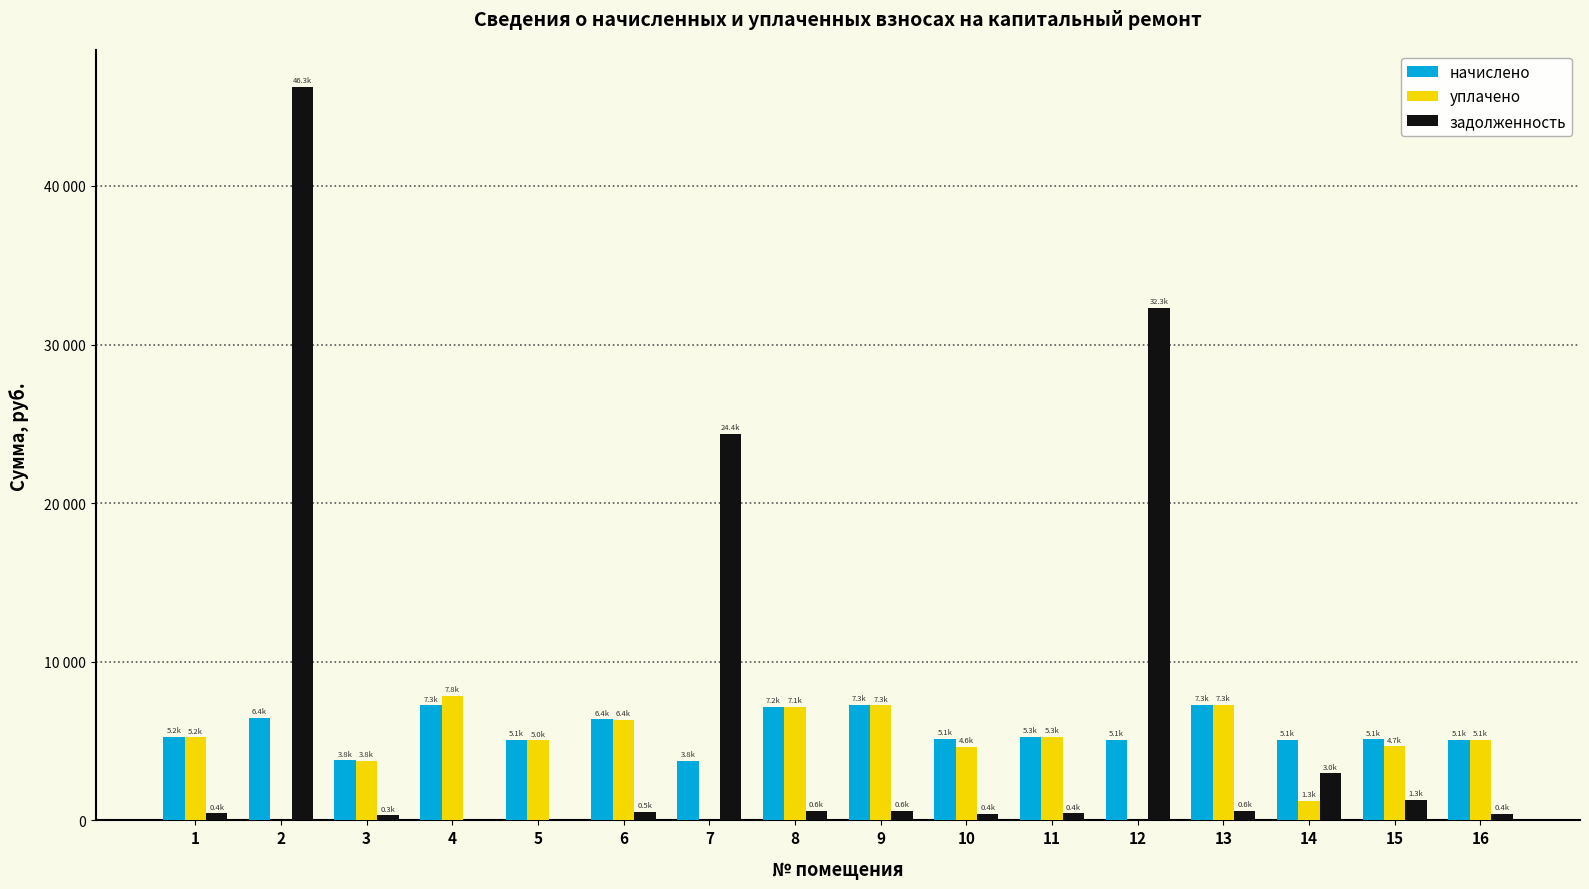

Is the value of задолженность at 9 greater than the value of начислено at 10?

No